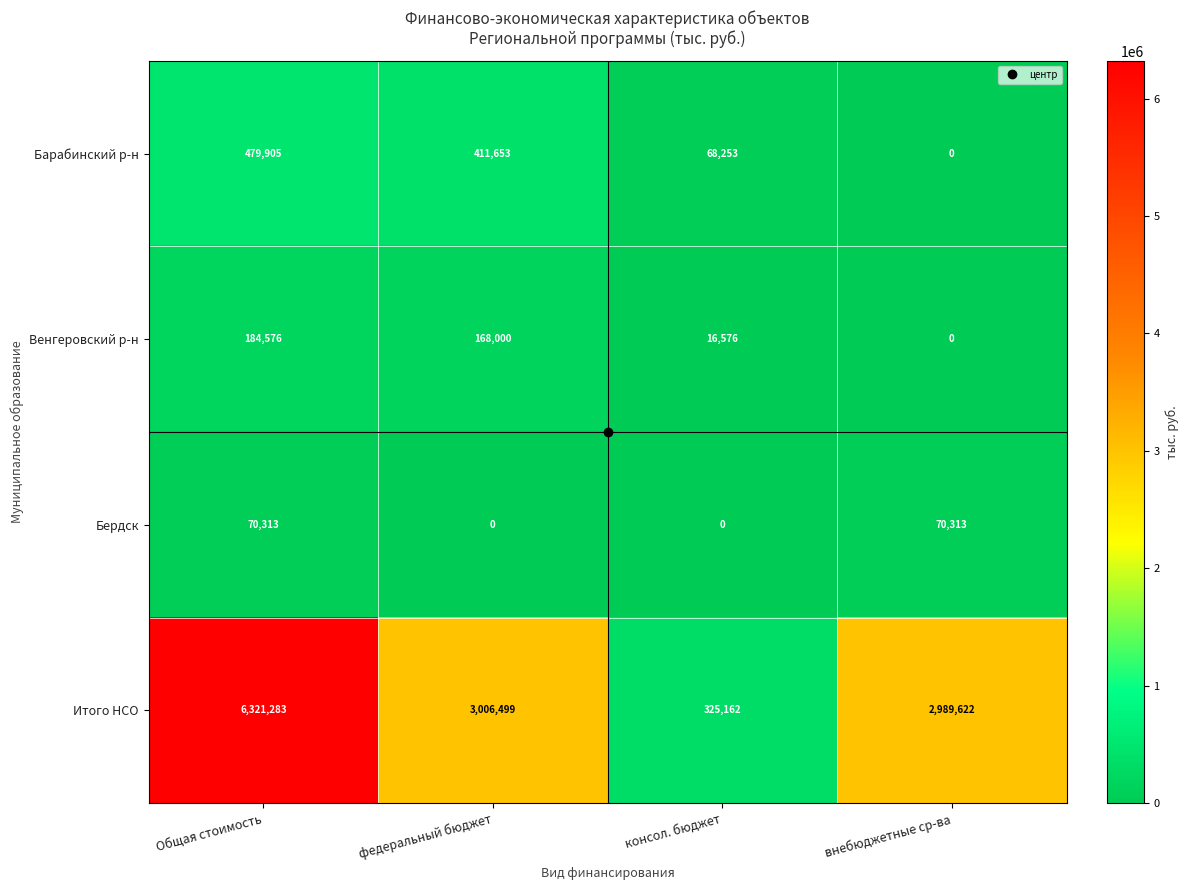

Rank the series by their maximum value, from lowest to highest.

Бердск, Венгеровский р-н, Барабинский р-н, Итого НСО